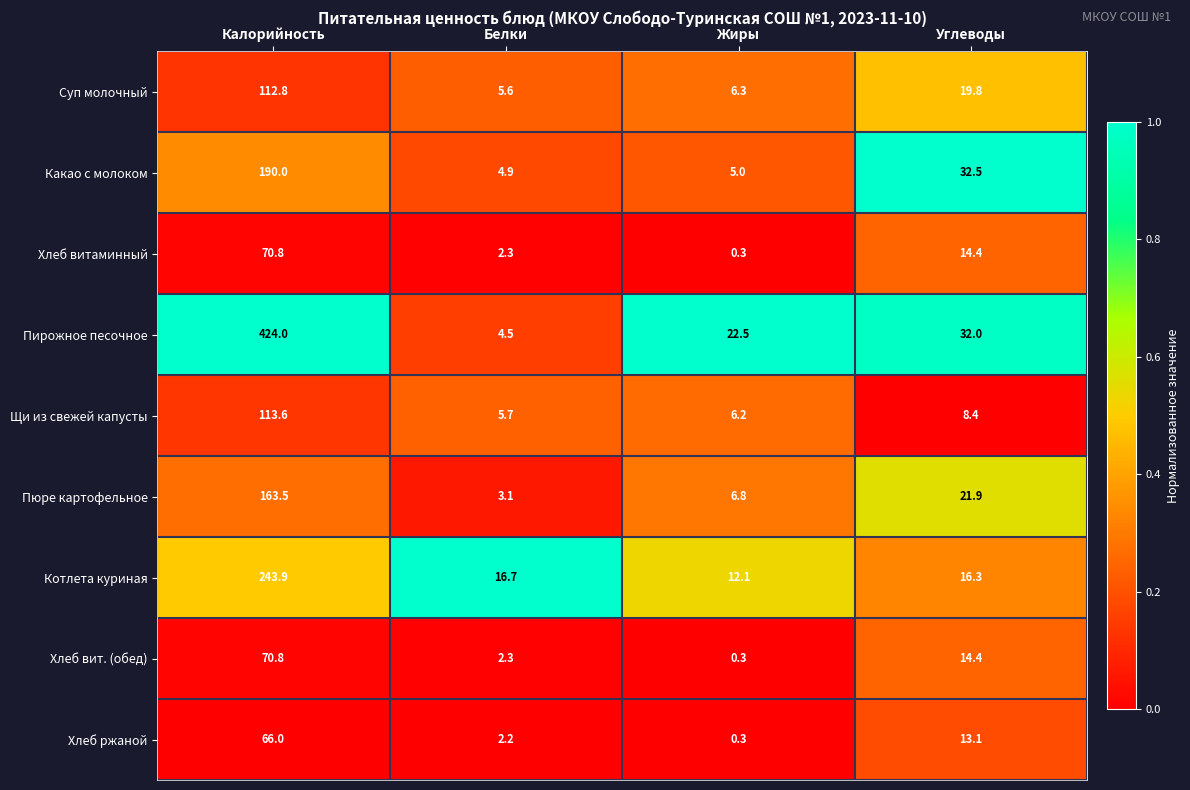

How many distinct data groups are displayed?

9